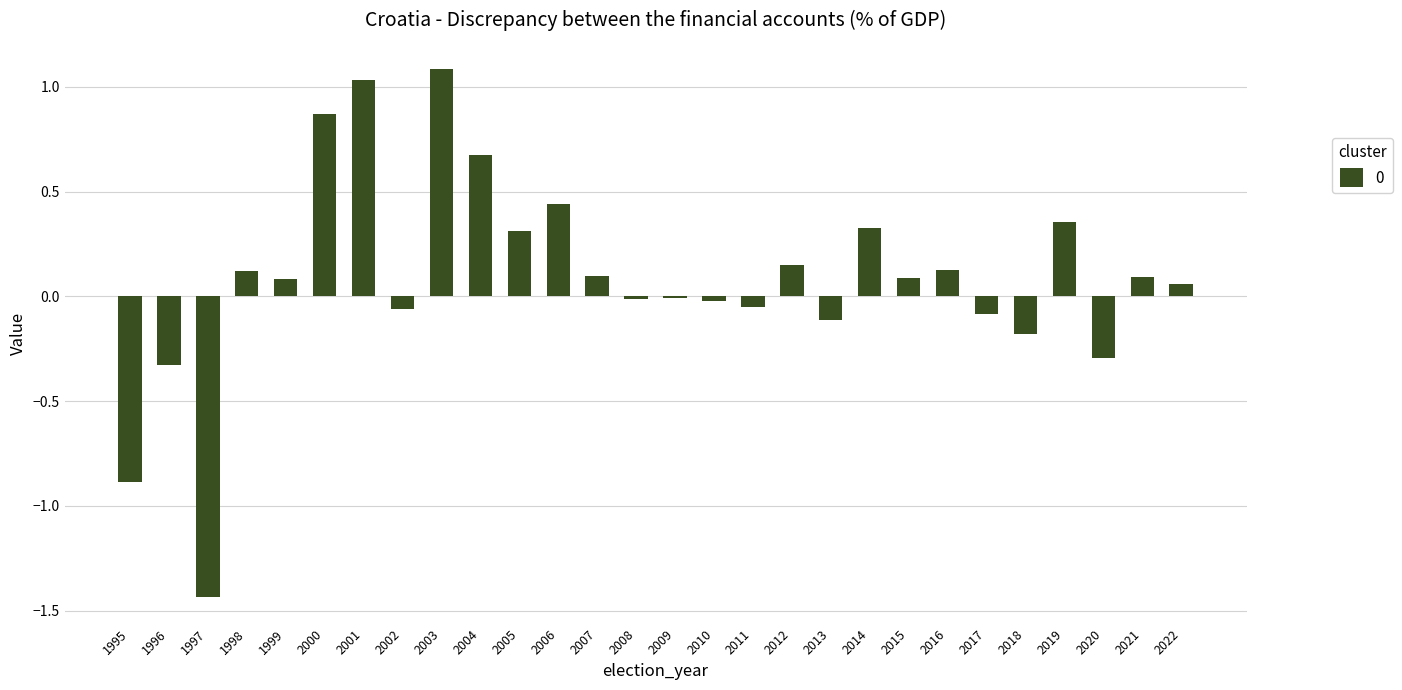

What is the greatest value displayed?

1.1